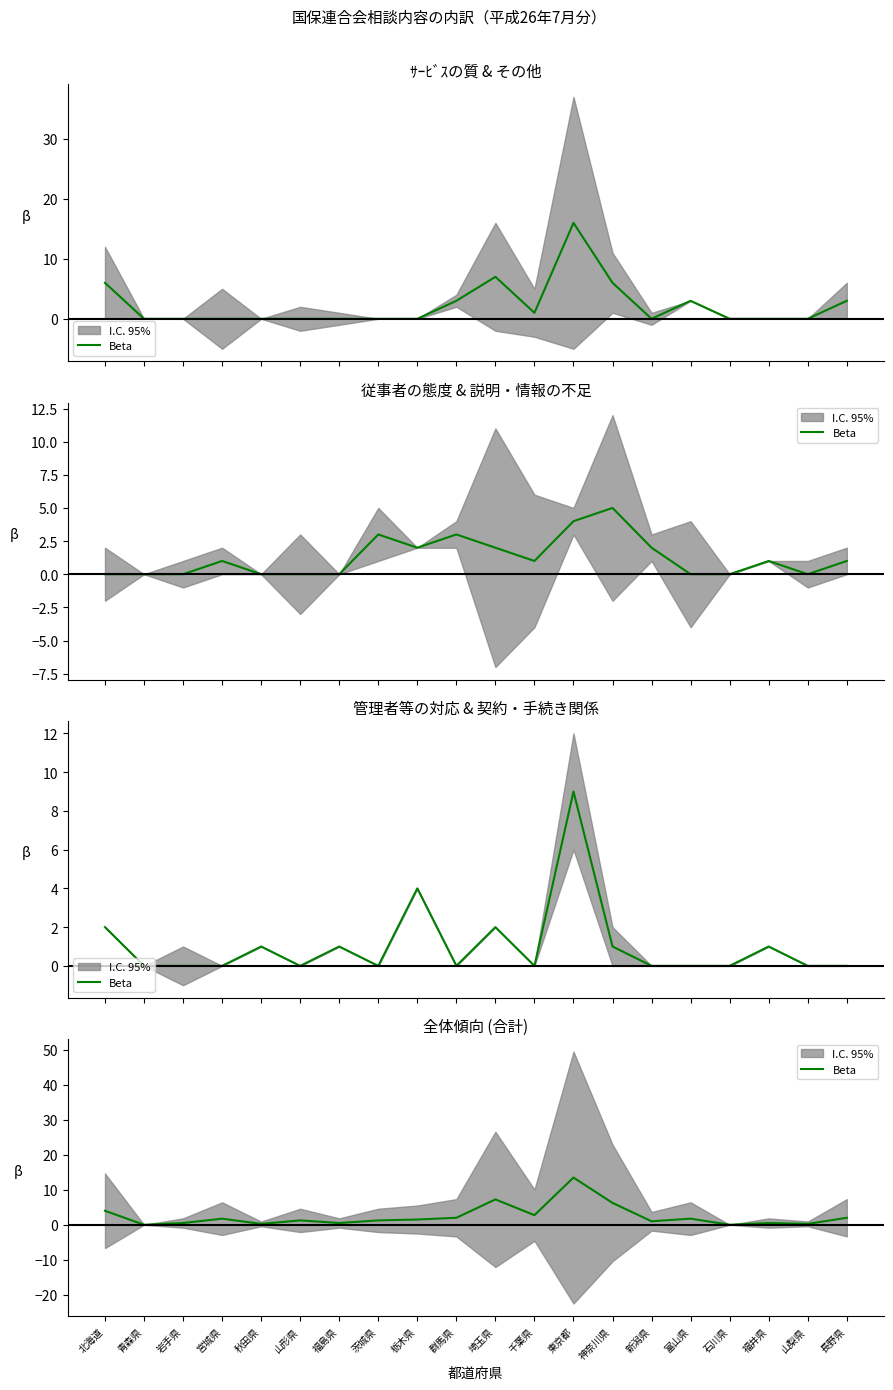

The chart shows a value of 0.2 at 山梨県. True or false?

True